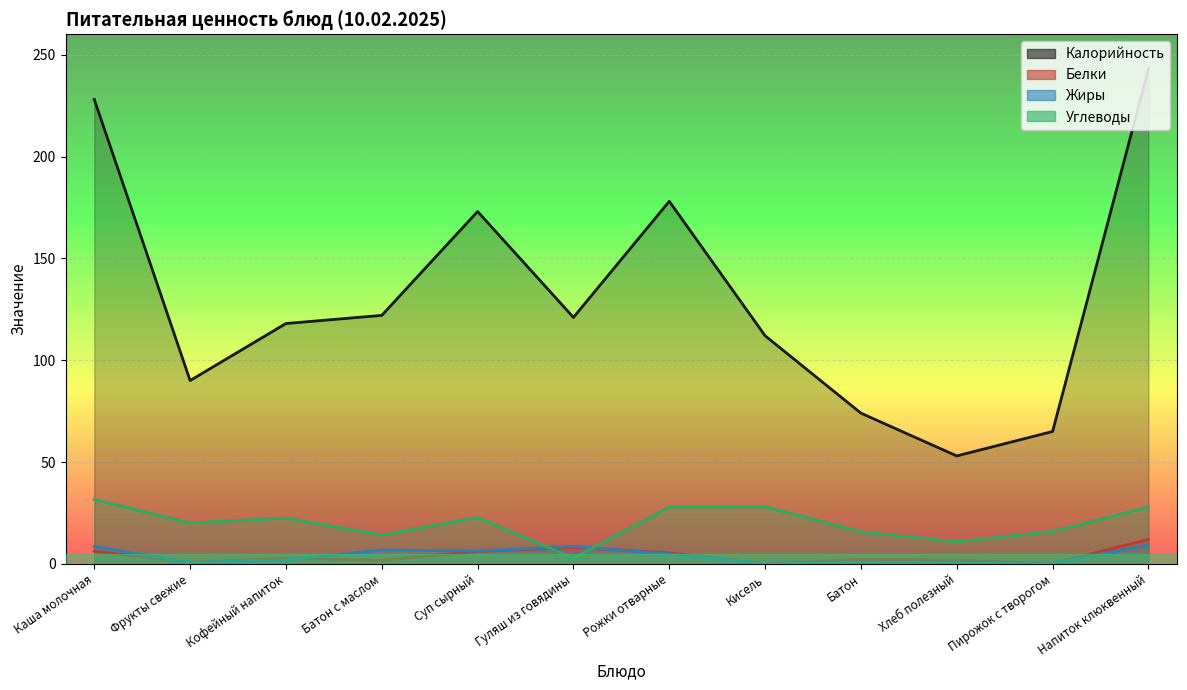

What is the greatest value displayed?

243.0